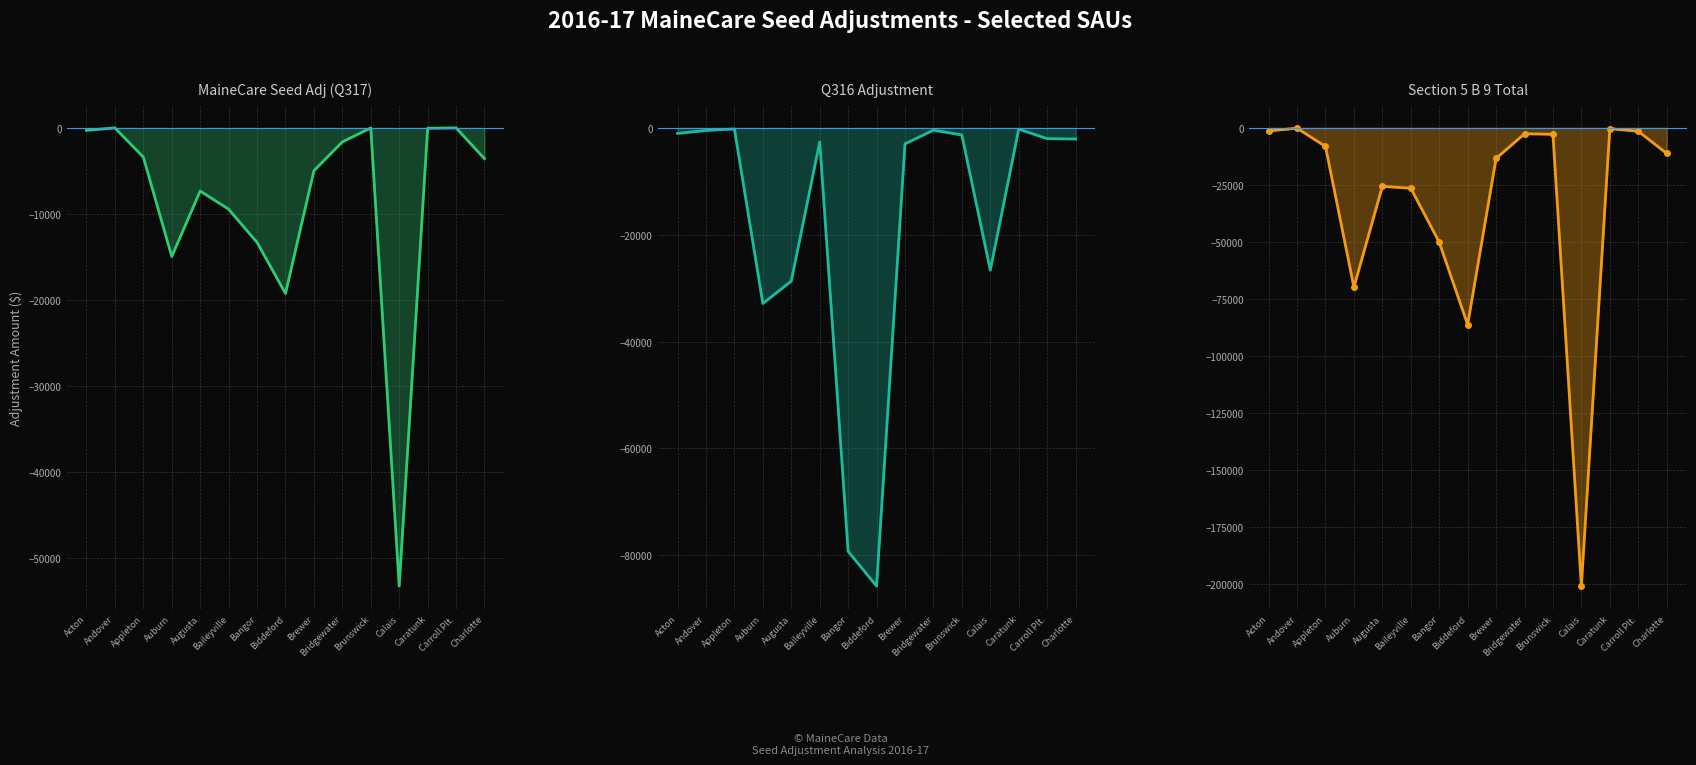

True or false: Section 5 B 9 Total and Q316 Adjustment intersect in this chart.

True